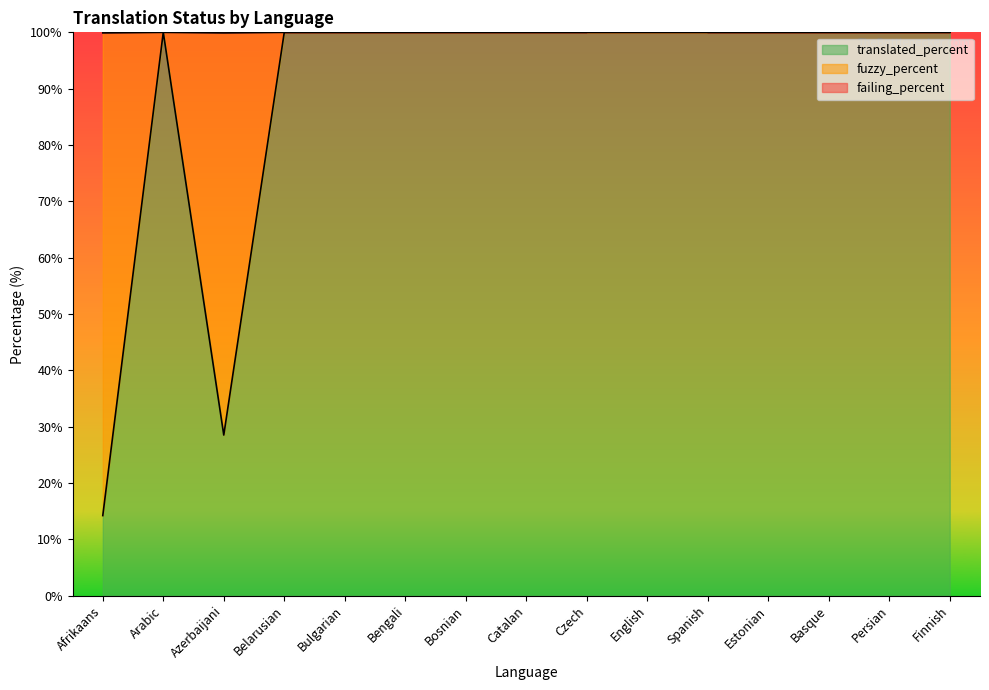

Reading left to right, what are all the values shown in this chart?

translated_percent: 14.2	100.0	28.5	100.0	100.0	100.0	100.0	100.0	100.0	100.0	100.0	100.0	100.0	100.0	100.0
fuzzy_percent: 99.9	100.0	99.9	100.0	100.0	100.0	100.0	100.0	100.0	100.0	100.0	100.0	100.0	100.0	100.0
failing_percent: 142.7	100.0	142.7	100.0	100.0	100.0	100.0	100.0	100.0	142.8	100.0	100.0	100.0	100.0	100.0